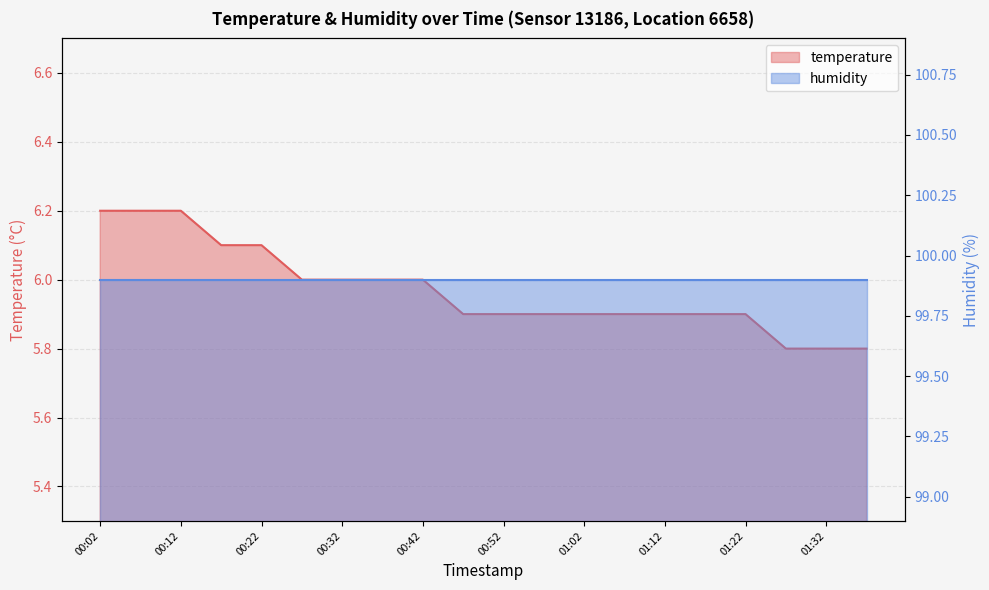

Rank the categories by value from lowest to highest.

01:27, 01:32, 01:37, 00:47, 00:52, 00:57, 01:02, 01:07, 01:12, 01:17, 01:22, 00:27, 00:32, 00:37, 00:42, 00:17, 00:22, 00:02, 00:07, 00:12